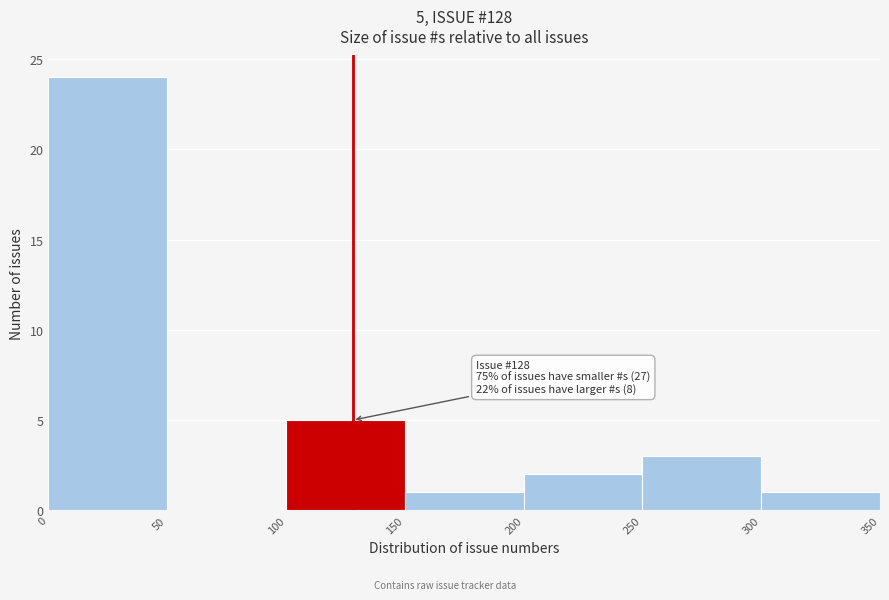

Over which range of the x-axis is the bar tallest?

0 to 50